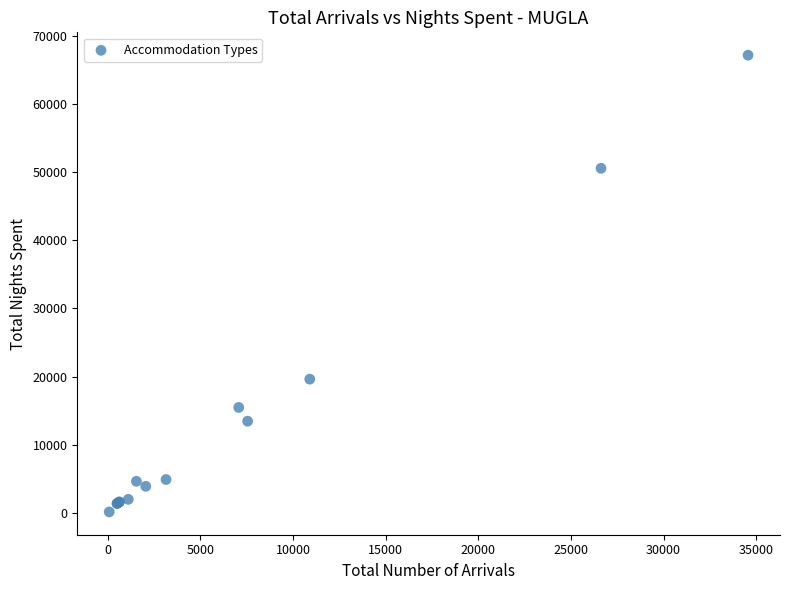

What Y value in the scatter plot is closest to 33651?

19628